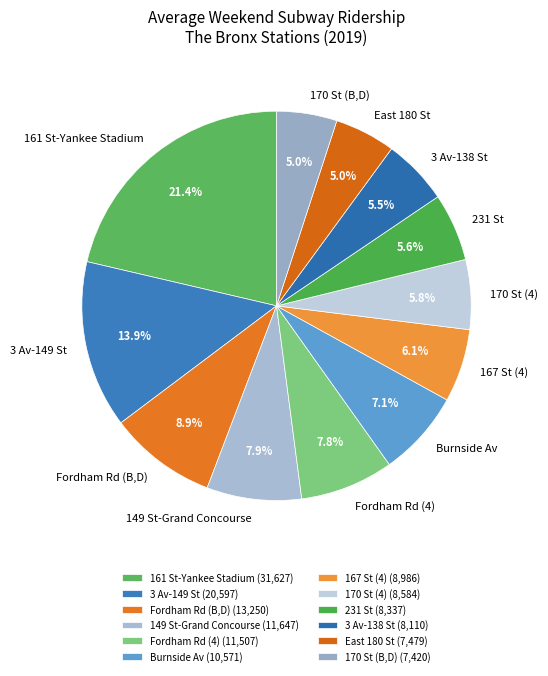

How much of the chart is everything except Fordham Rd (B,D)?

91.1%